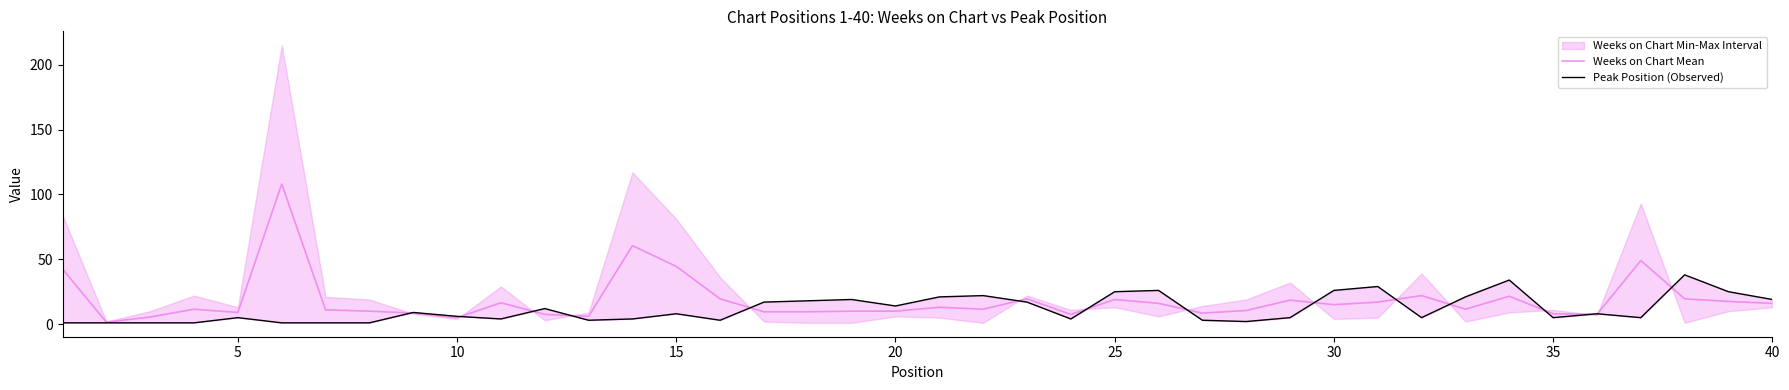

What is the difference between the second highest and second lowest values in the Peak Position (Observed) series?

33.0